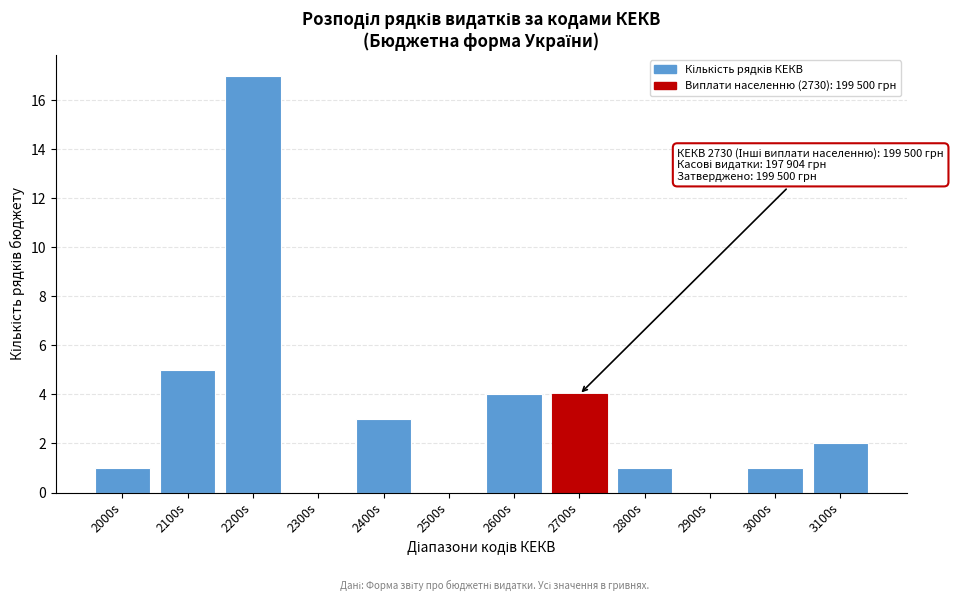

Reading left to right, transcribe all the data shown in this chart.

2000s=1	2100s=5	2200s=17	2300s=0	2400s=3	2500s=0	2600s=4	2700s=4	2800s=1	2900s=0	3000s=1	3100s=2